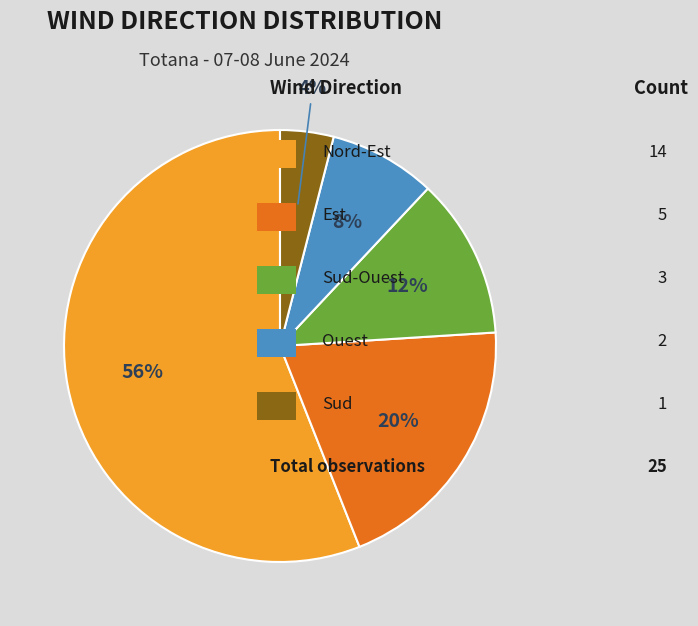

Is there a majority slice in this chart?

Yes